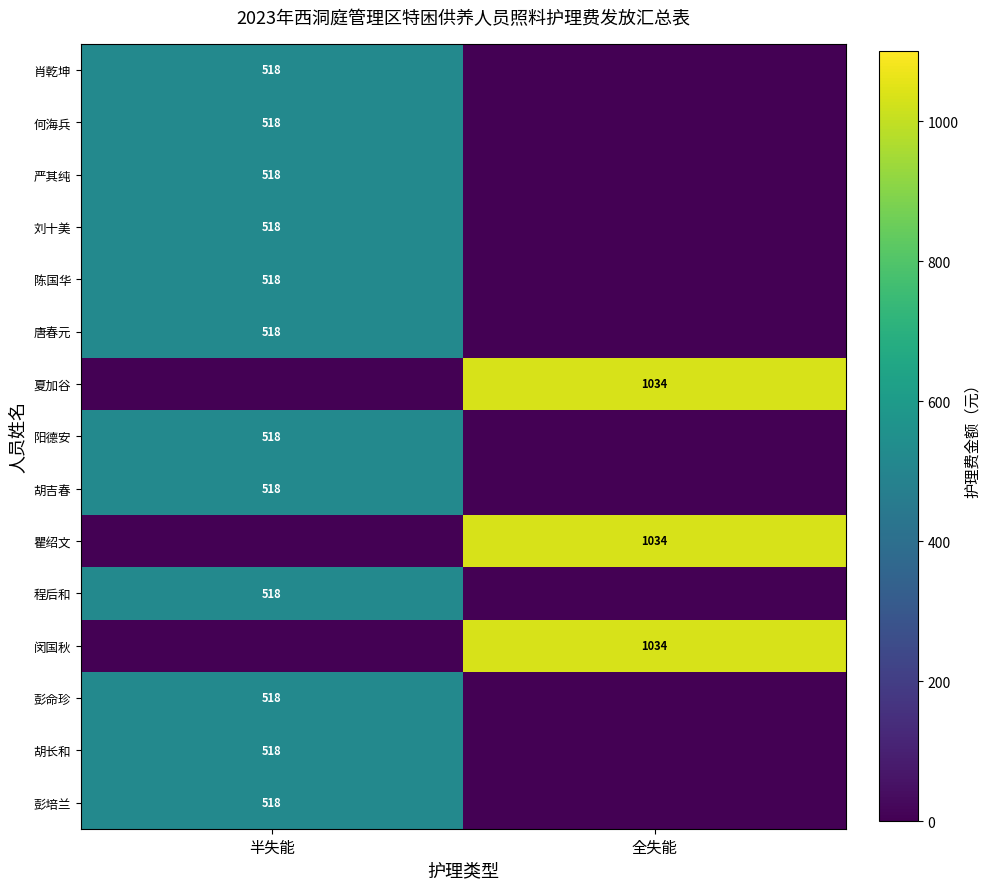

At which category is the sum across all series the highest?

半失能